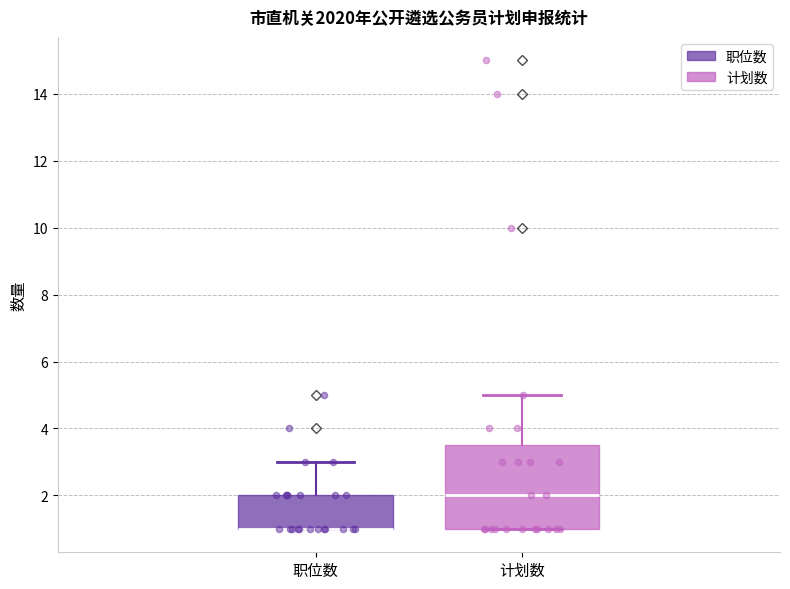

Reading left to right, read every box against the y-axis: the position of its median line, the range the box covers, and the ends of its whiskers. The values are not printed on the chart, so give them approximately, as read against the axis.

职位数: median 1.0 (drawn on the box's lower edge), box 1.0 to 2.0, whiskers 1.0 to 3.0
计划数: median 2.0, box 1.0 to 3.6, whiskers 1.0 to 5.0